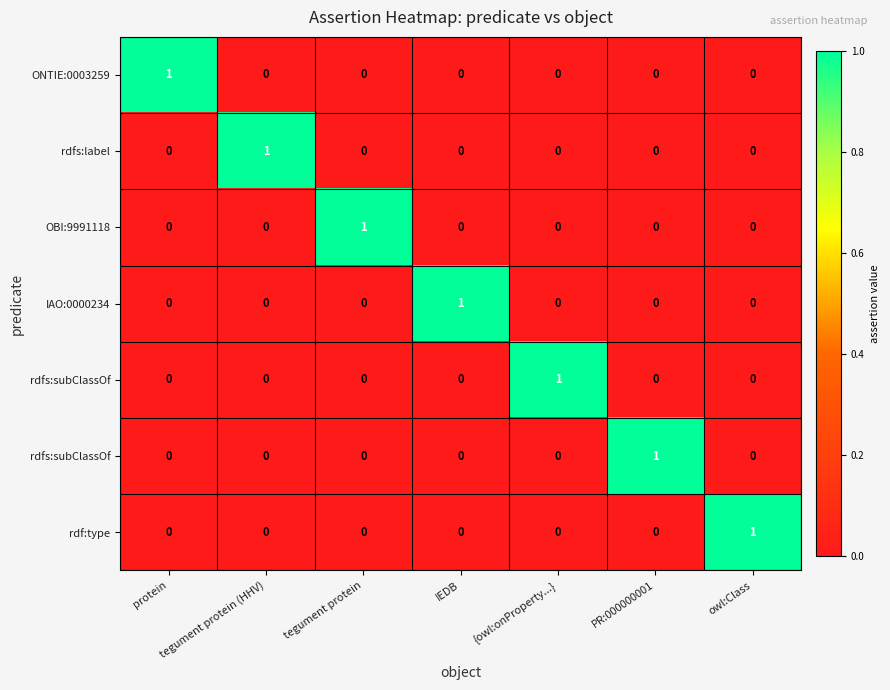

Between owl:Class and tegument protein (HHV), which is larger?

owl:Class